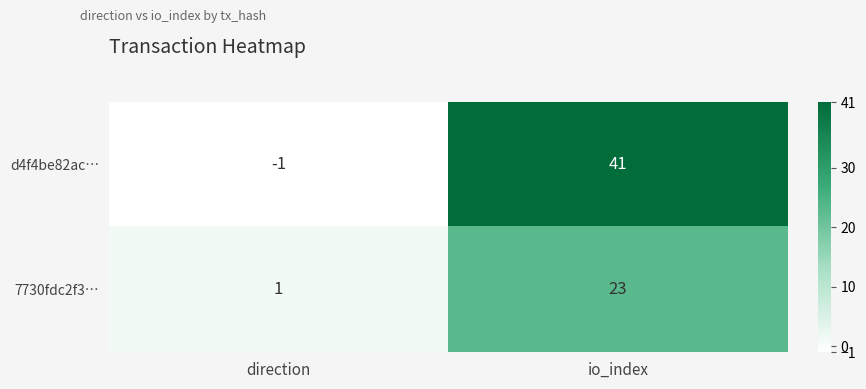

At io_index, list the series in order from smallest to largest.

7730fdc2f3…, d4f4be82ac…